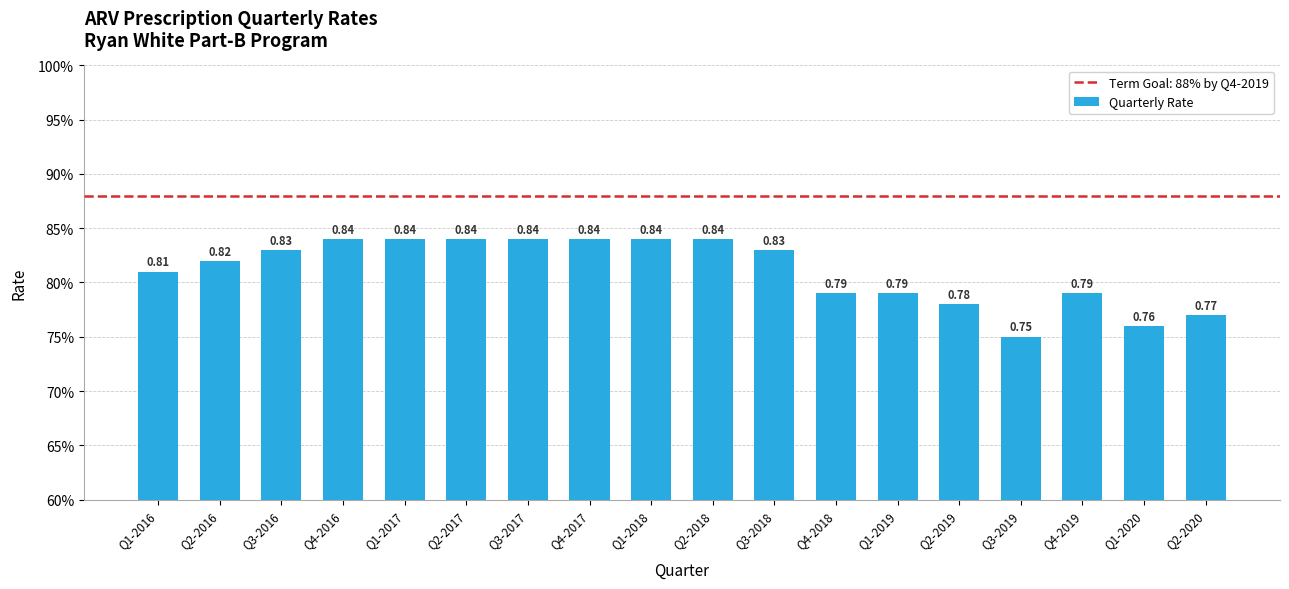

What is the label of the 15th bar from the right?

Q4-2016